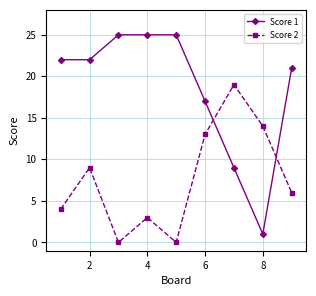

Which series has the largest total across all categories?

Score 1